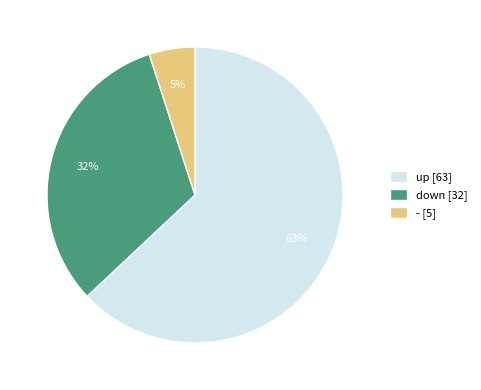

Which slice is the largest?

up